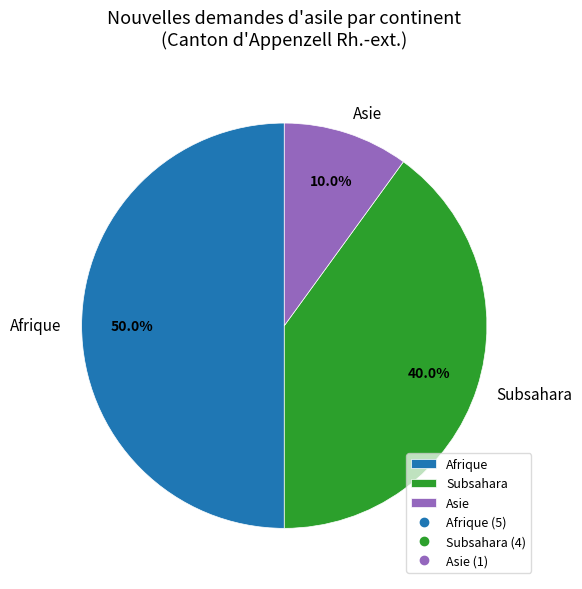

Does Asie account for over 50% of the chart?

No